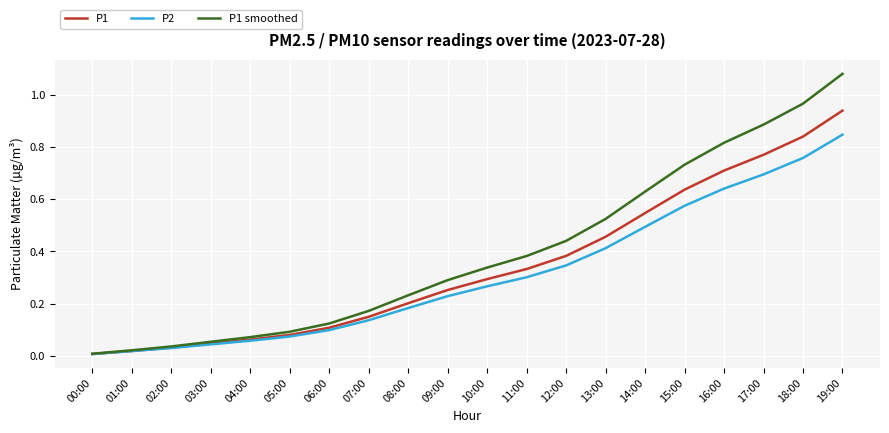

The value of P2 at 07:00 is 0.1. True or false?

True